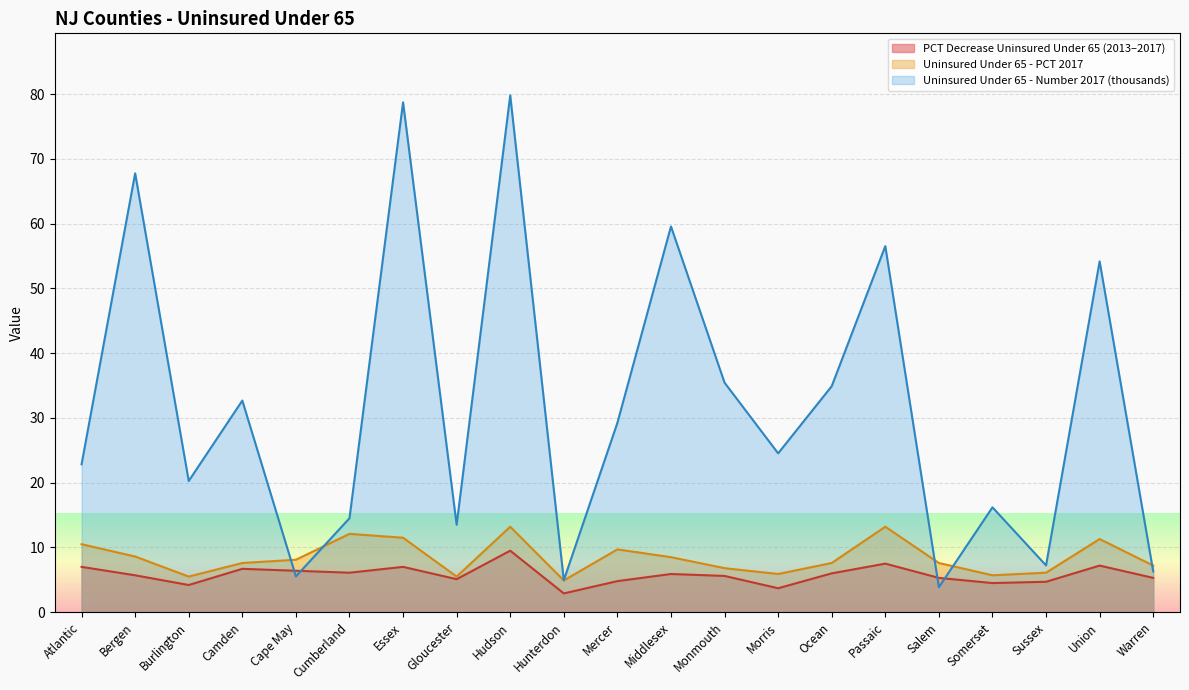

The Uninsured Under 65 - PCT 2017 series shows 5.7 at Bergen. True or false?

False